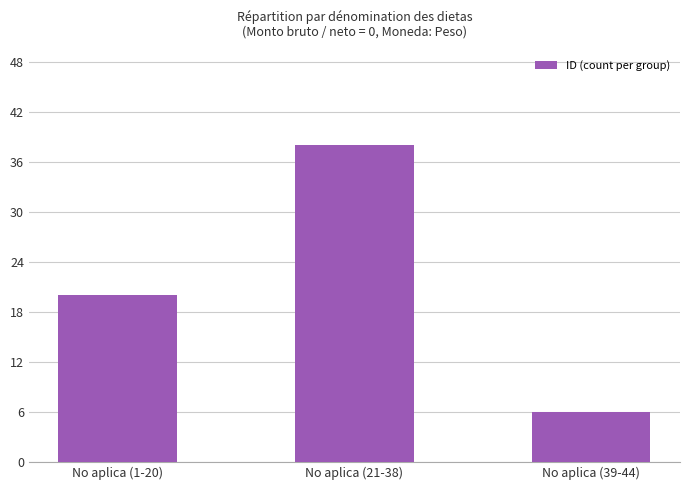

What value does the data have at No aplica (39-44)?

6